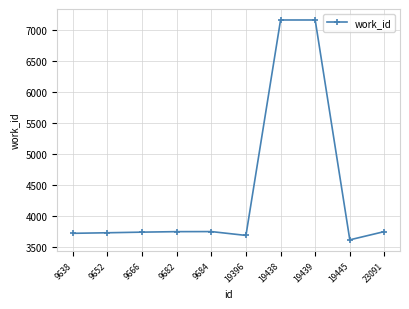

True or false: the data has more than 0 interior local peaks.

True